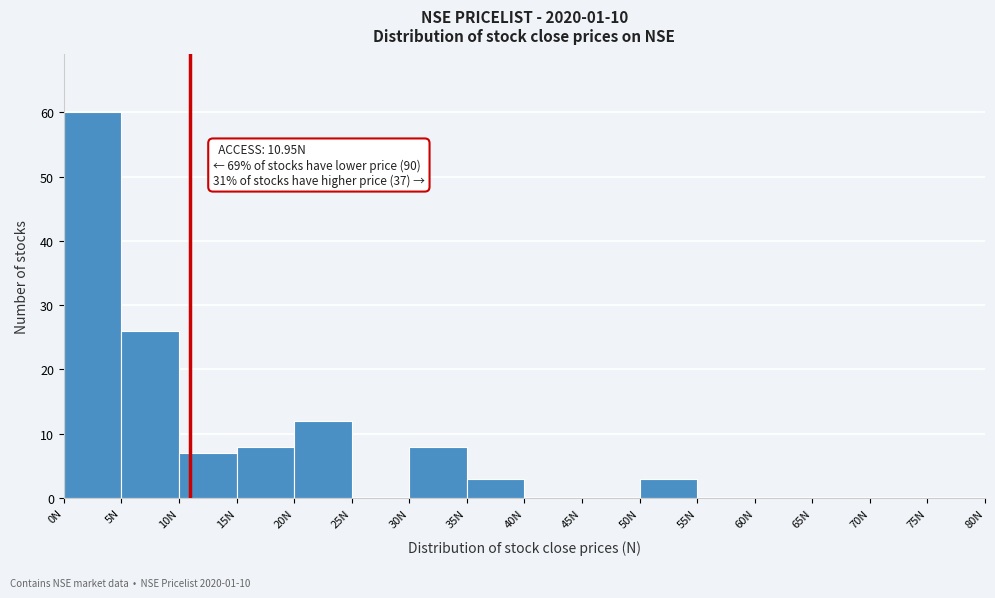

Over which range of the x-axis is the bar tallest?

0 to 5